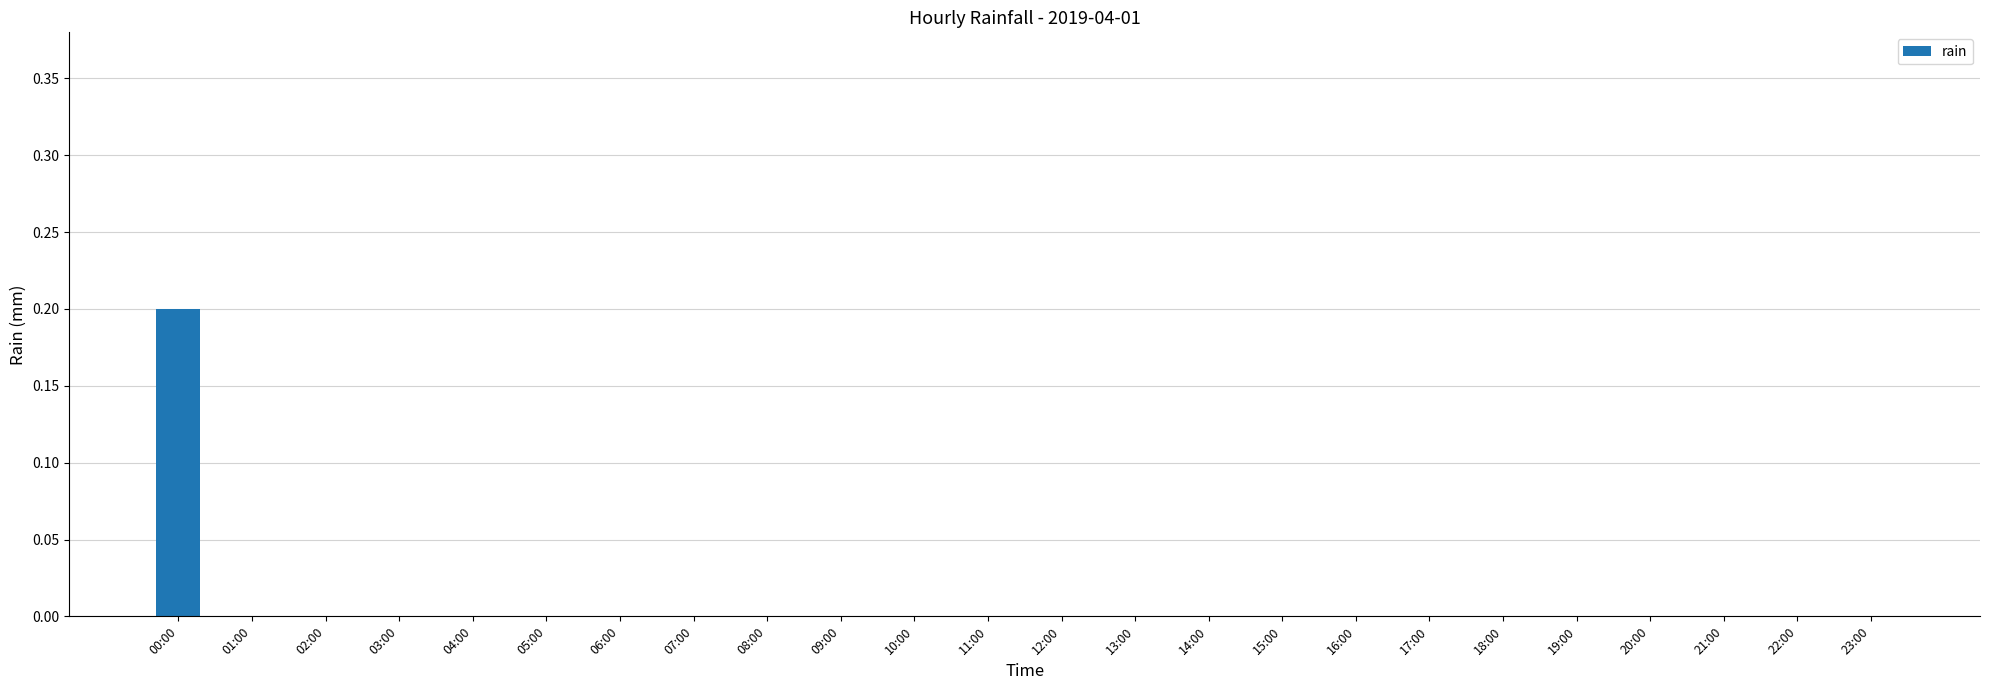

Which category has the highest value across all series?

00:00